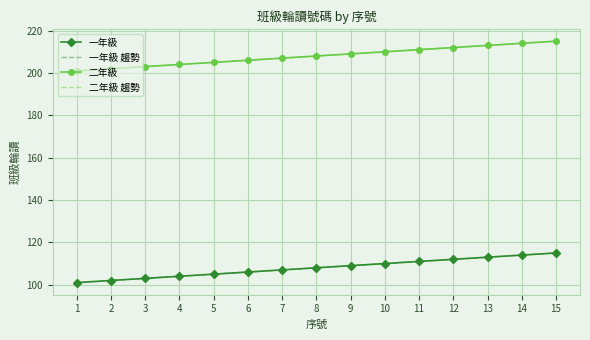

What is the difference between the 二年級 values at 14 and 9?

5.0